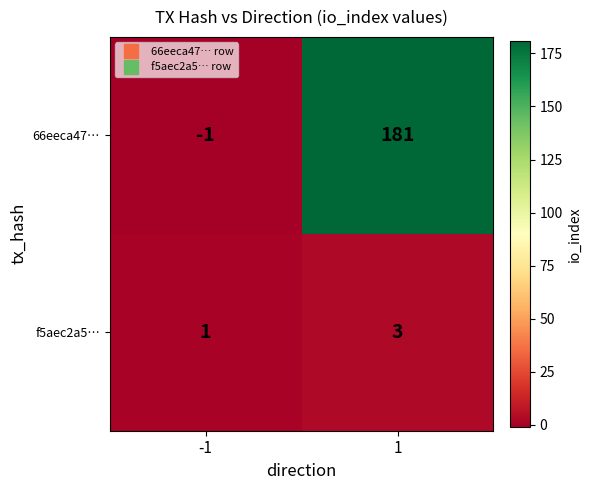

Reading left to right, list all the values displayed in this chart.

66eeca47…: -1	181
f5aec2a5…: 1	3